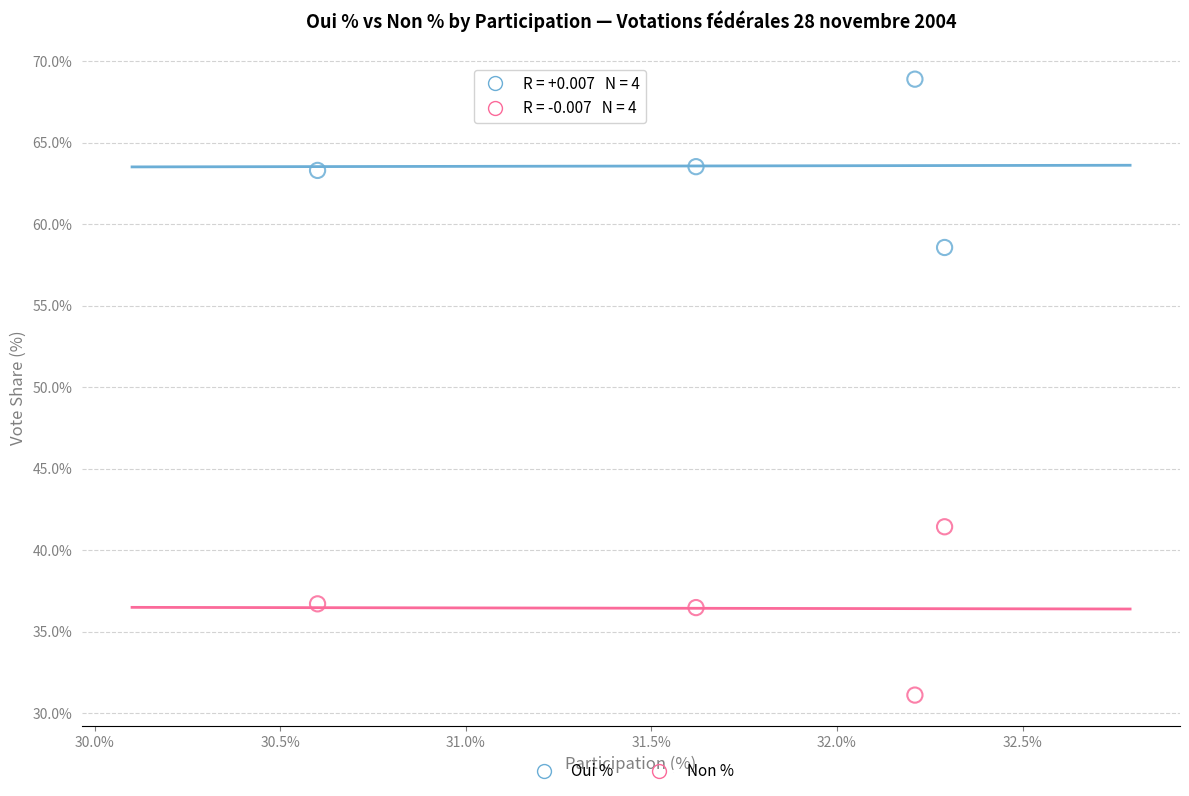

Which series reaches the maximum Y coordinate?

Oui %